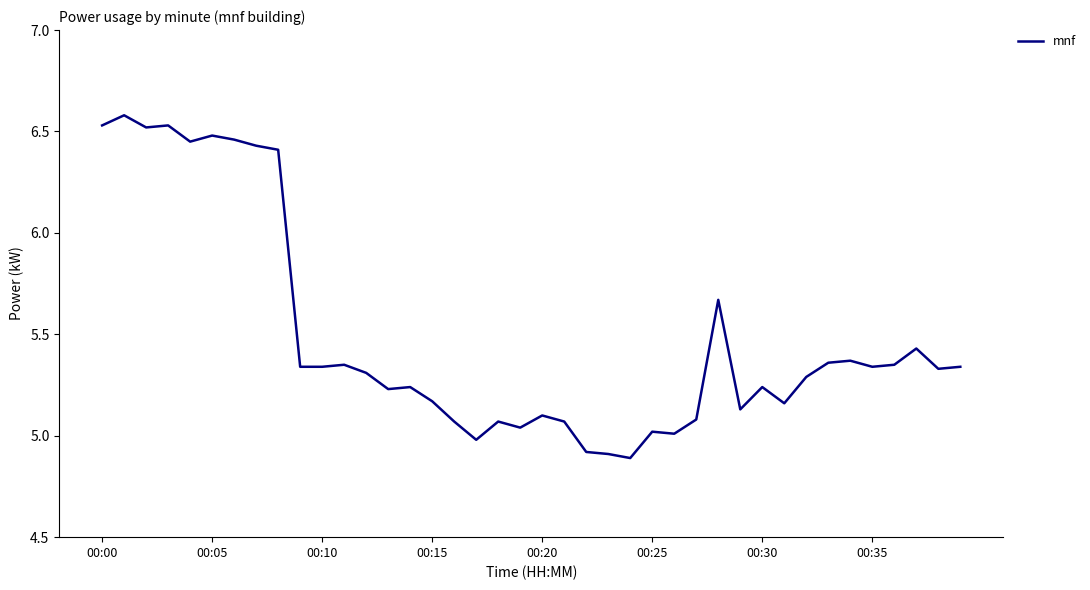

What is the difference between the maximum and minimum values?

1.7